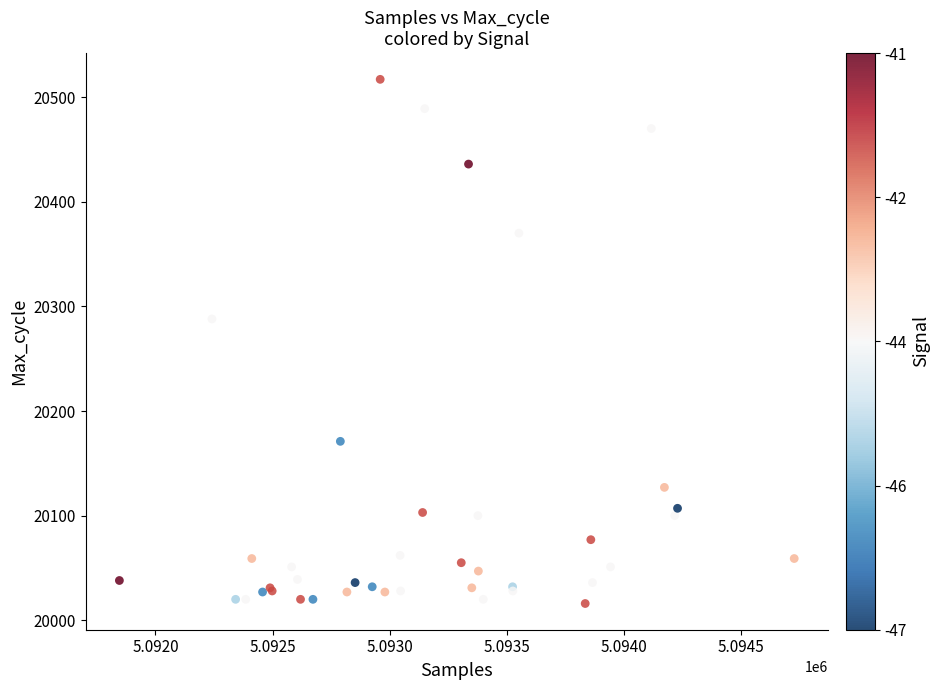

What Y value in the scatter plot is closest to 20266?

20288